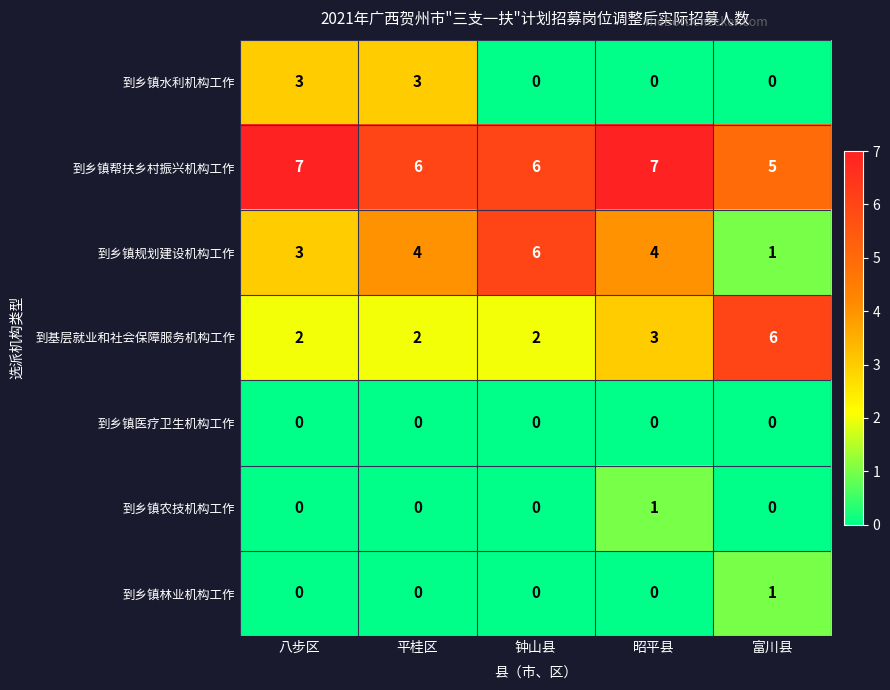

At which label does 到乡镇农技机构工作 reach its peak?

昭平县